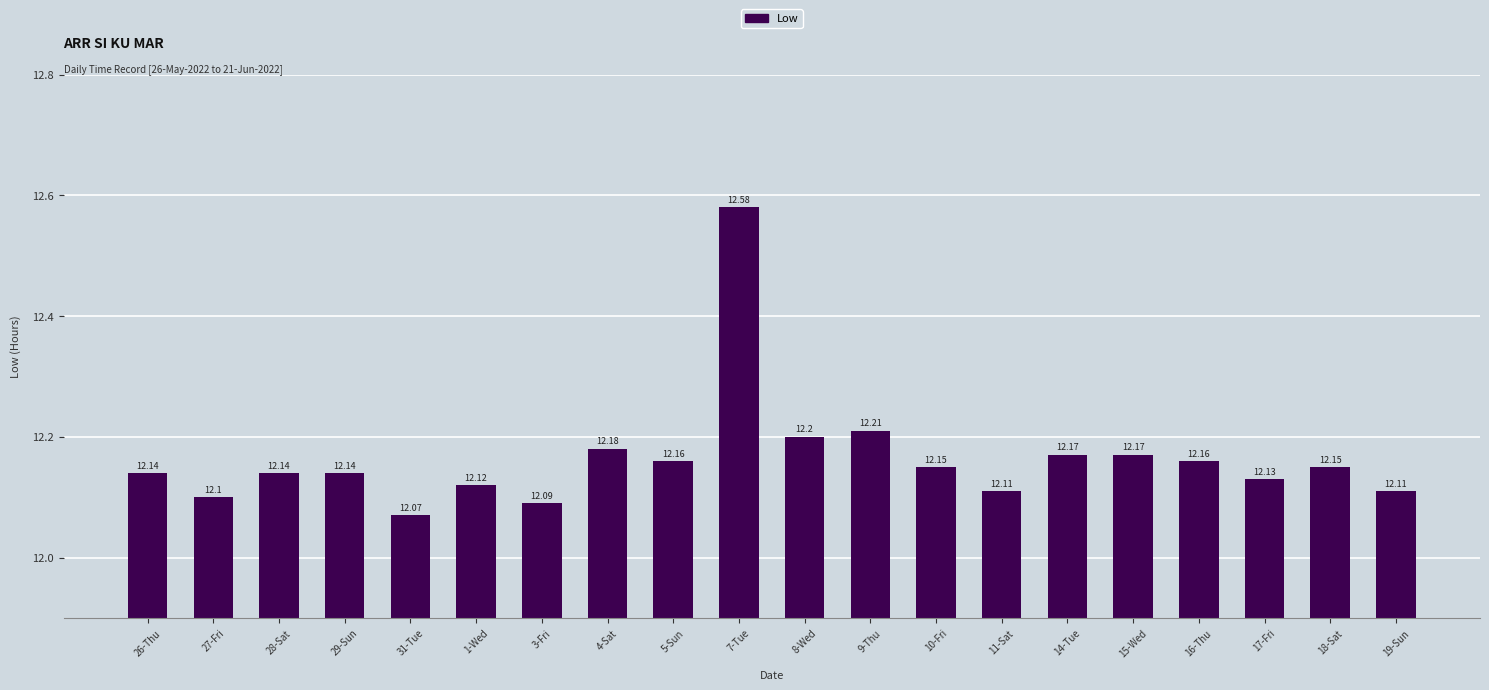

Reading left to right, what are all the values shown in this chart?

26-Thu=12.1	27-Fri=12.1	28-Sat=12.1	29-Sun=12.1	31-Tue=12.1	1-Wed=12.1	3-Fri=12.1	4-Sat=12.2	5-Sun=12.2	7-Tue=12.6	8-Wed=12.2	9-Thu=12.2	10-Fri=12.2	11-Sat=12.1	14-Tue=12.2	15-Wed=12.2	16-Thu=12.2	17-Fri=12.1	18-Sat=12.2	19-Sun=12.1